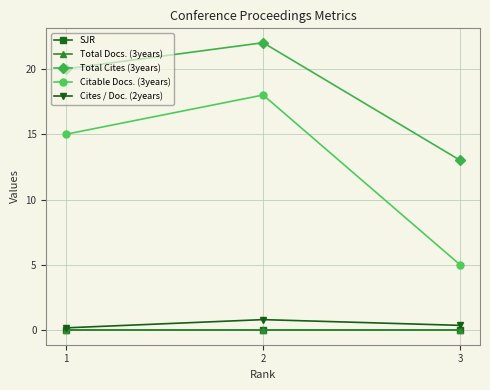

What is the total value across all series at 1?

35.2